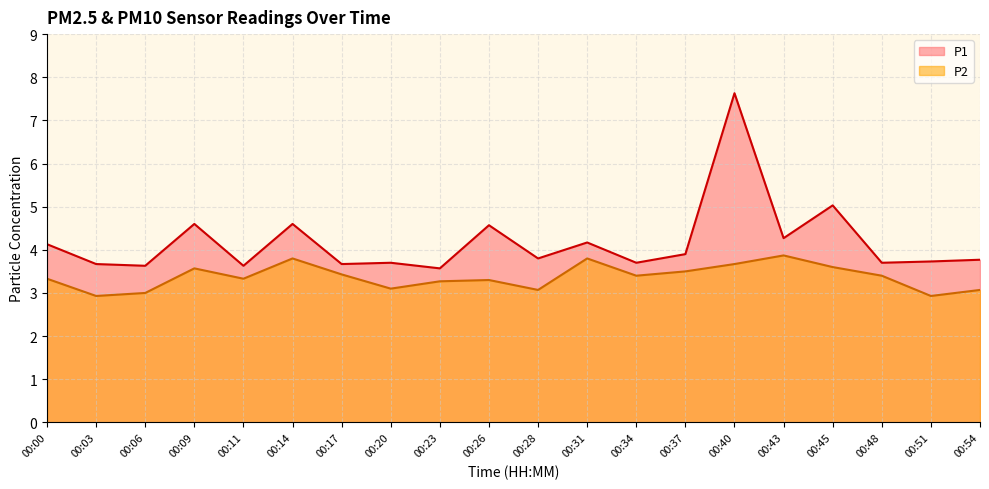

True or false: P1 and P2 intersect in this chart.

False